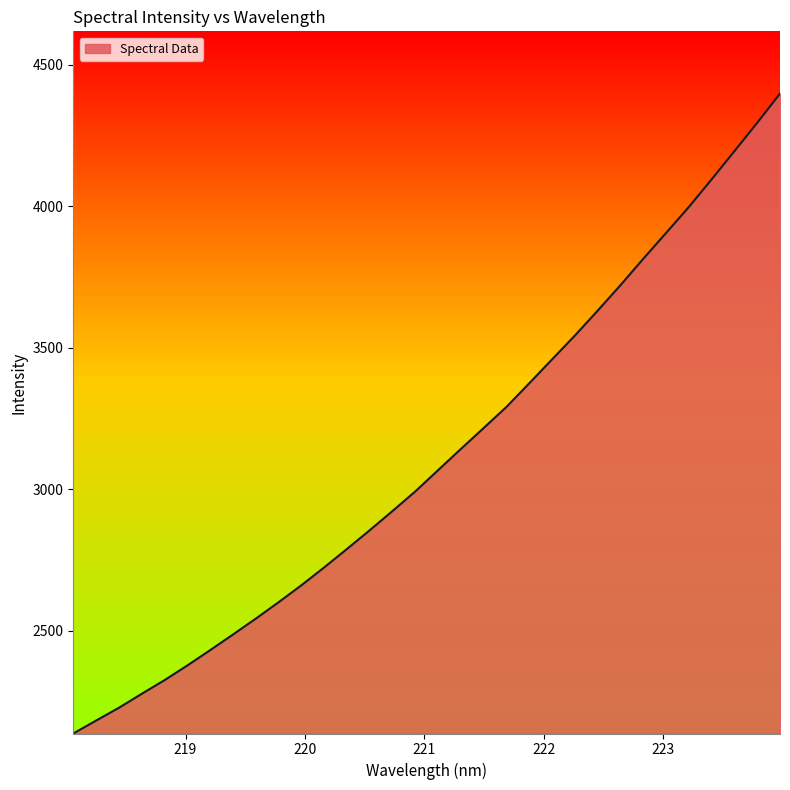

What is the change in value from 219.3979 to 223.7895?

+1807.3